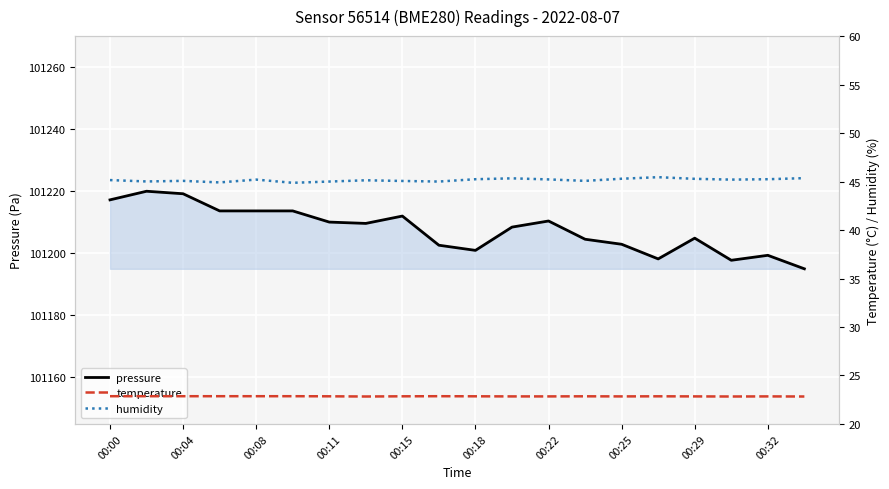

Which series has the largest total across all categories?

pressure